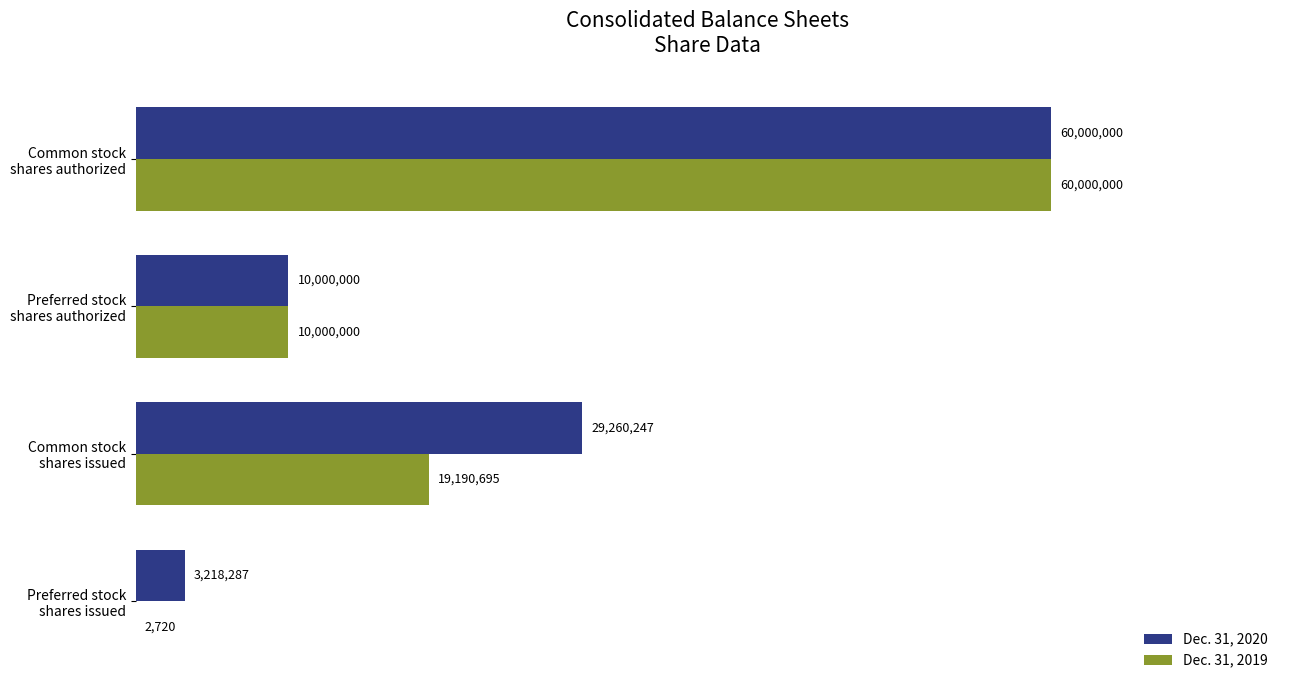

What are all the series names shown in the legend?

Dec. 31, 2020, Dec. 31, 2019